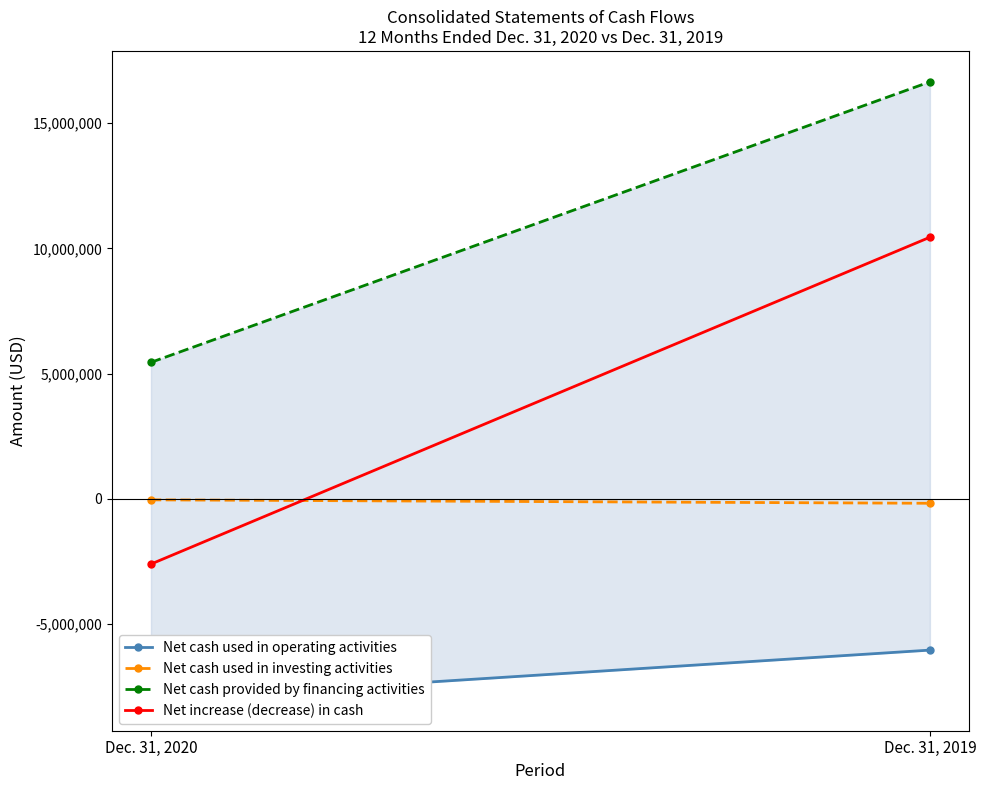

At which label is Net increase (decrease) in cash closest to 3923892?

Dec. 31, 2020